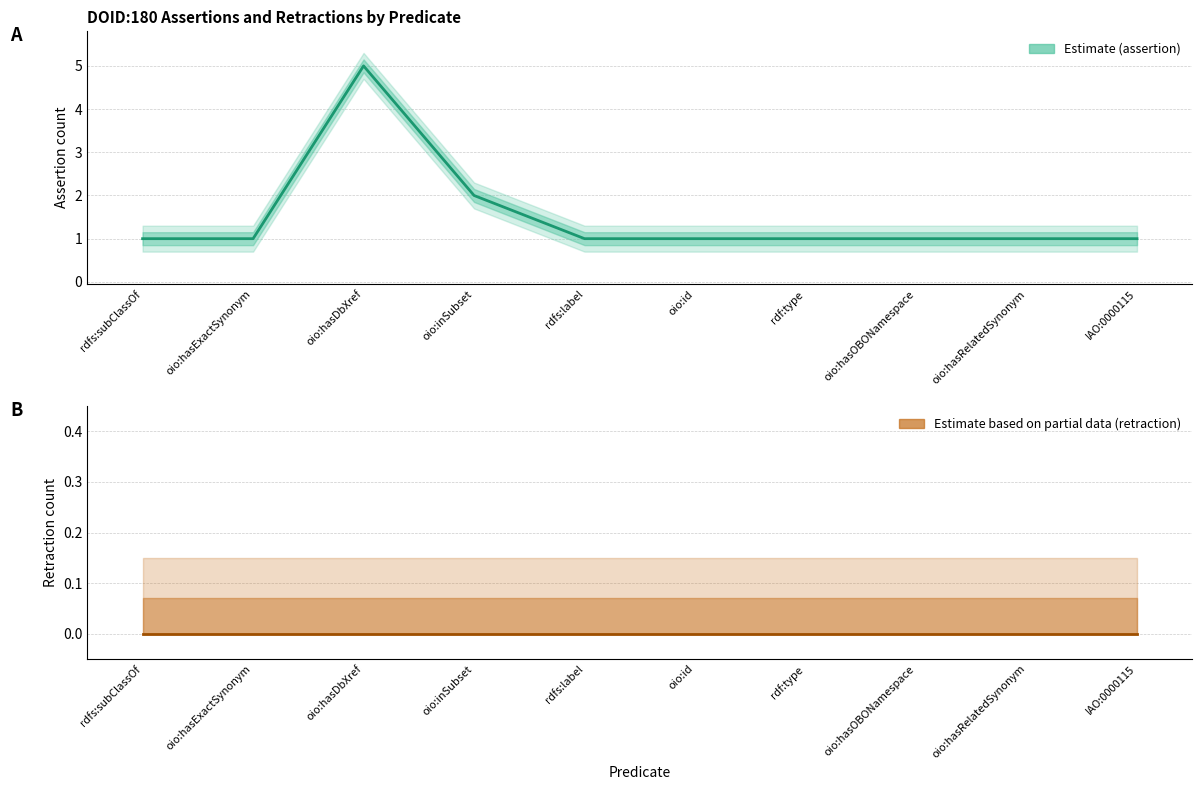

Which label corresponds to the smallest value in the chart?

rdfs:subClassOf